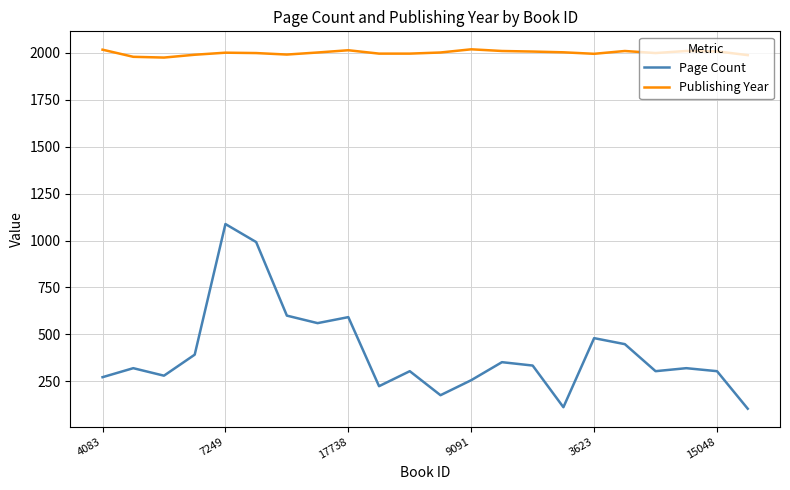

Which series has the largest range (max minus min)?

Page Count